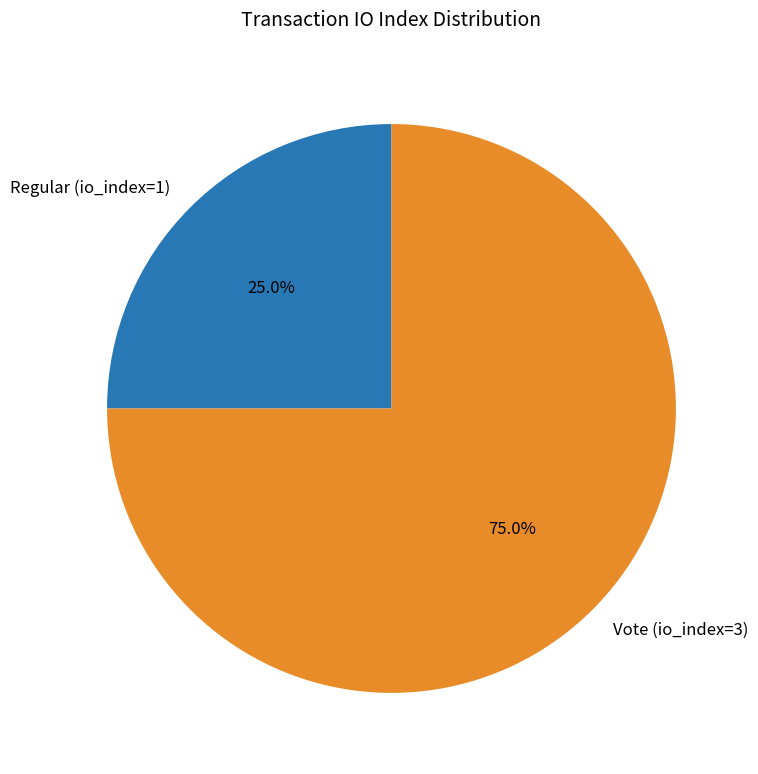

Which has a higher value, Vote (io_index=3) or Regular (io_index=1)?

Vote (io_index=3)